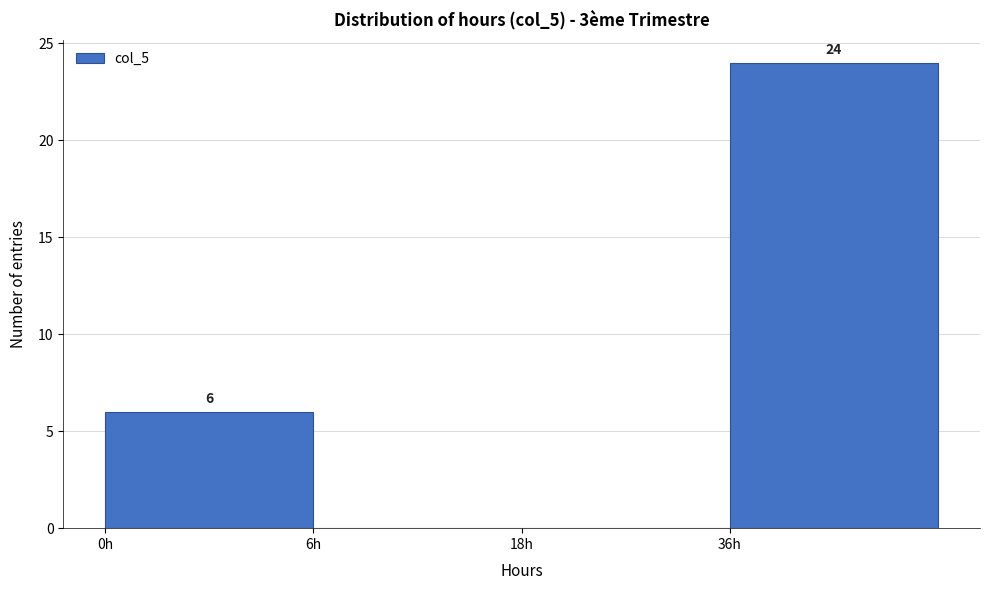

Reading right to left, what are all the values shown in this chart?

36h=24	18h=0	6h=0	0h=6